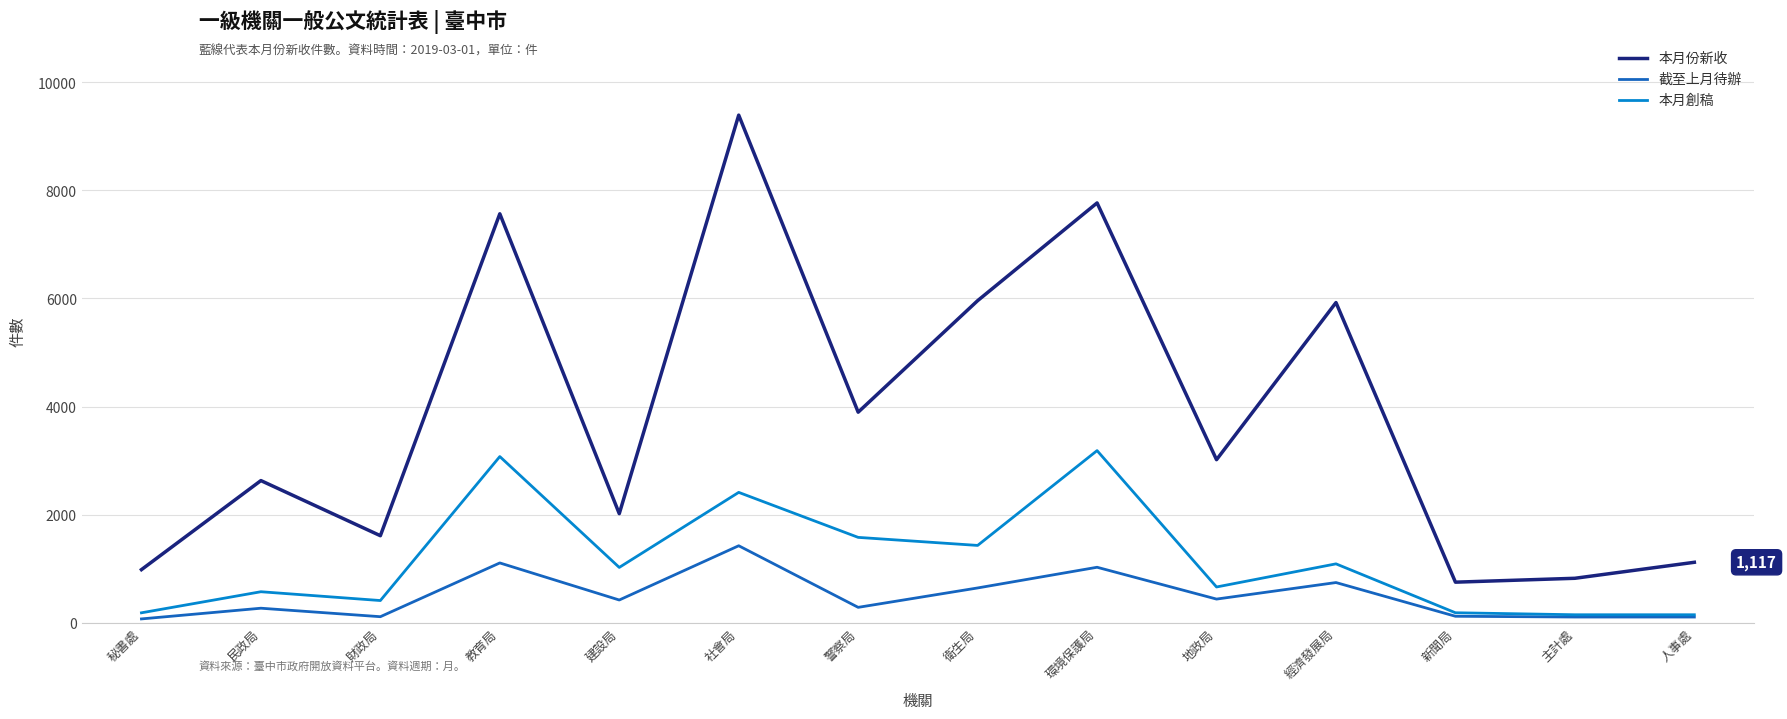

At 地政局, list the series in order from smallest to largest.

截至上月待辦, 本月創稿, 本月份新收